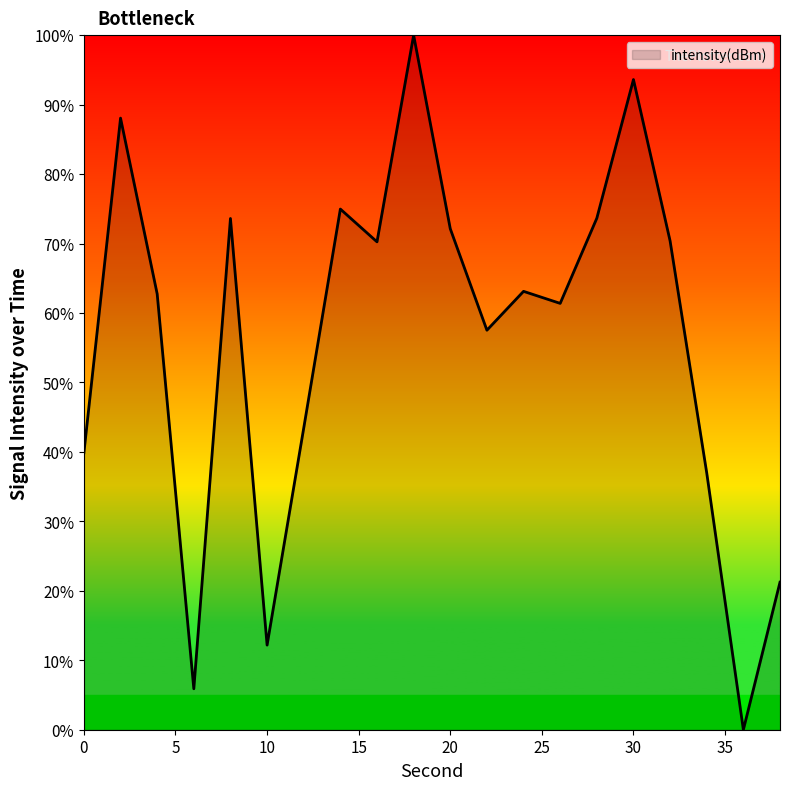

True or false: there are more than 2 points higher than both neighbors.

True